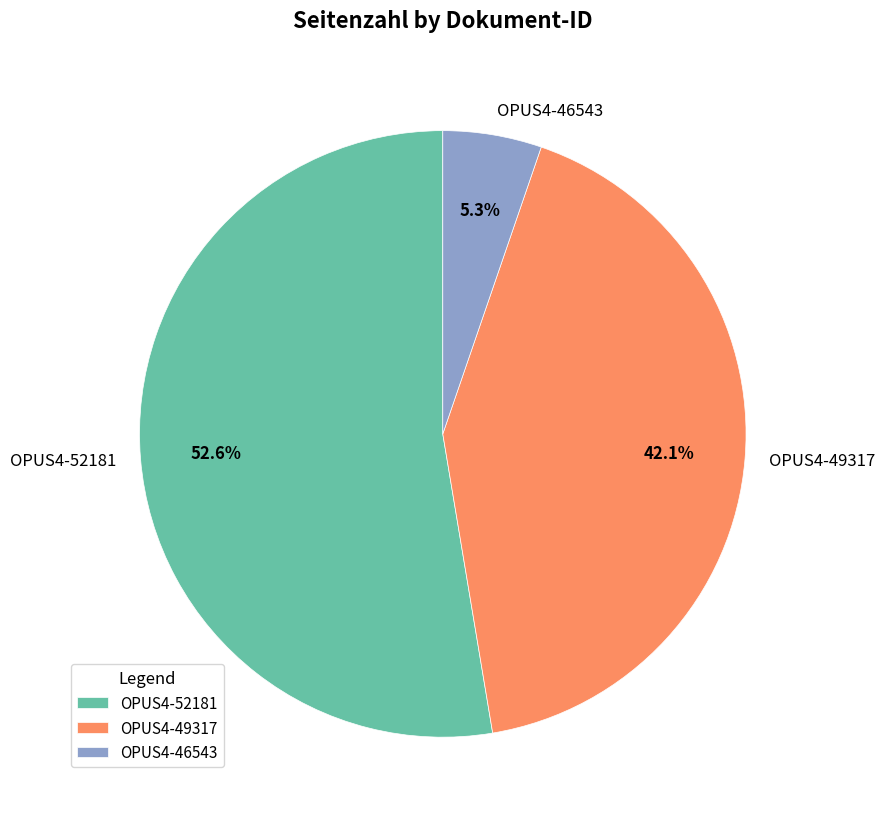

How many segments does this pie chart have?

3